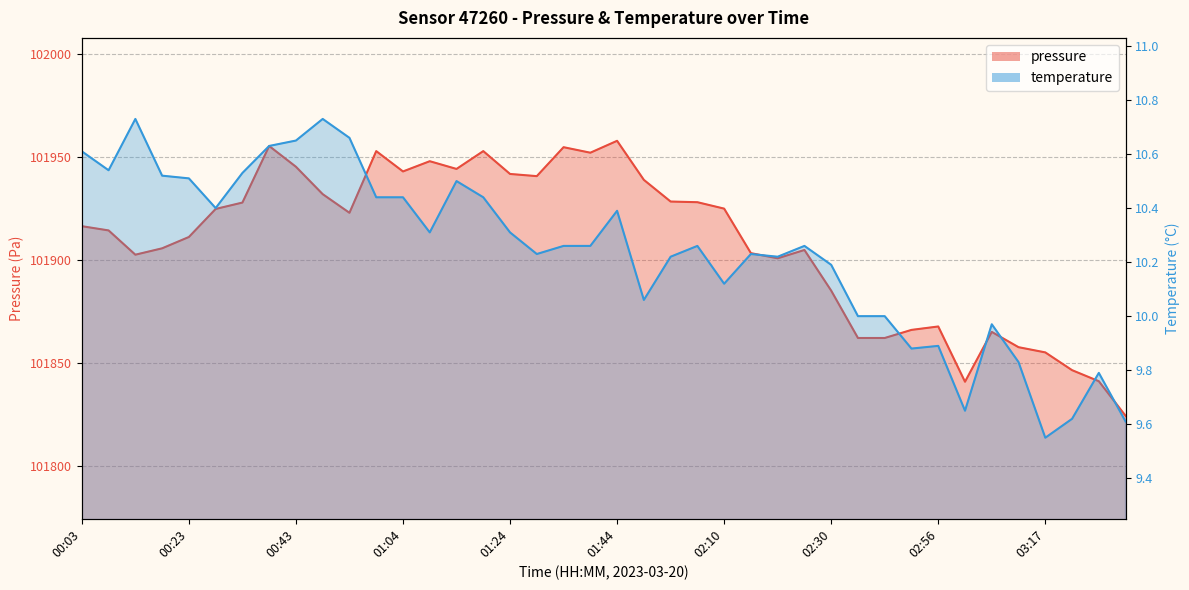

What is the difference between the maximum and second lowest values in the temperature series?

1.1